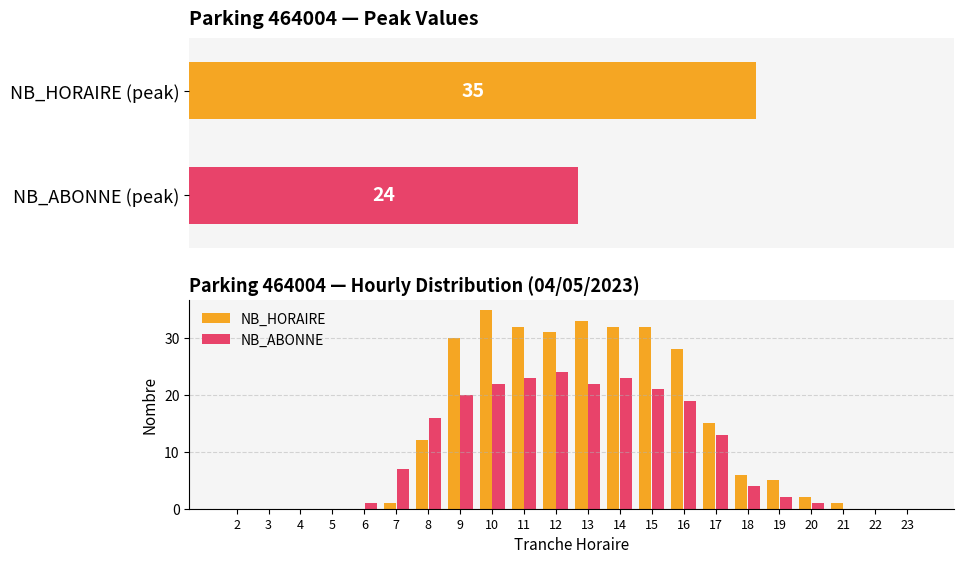

What are all the series names shown in the legend?

NB_HORAIRE, NB_ABONNE